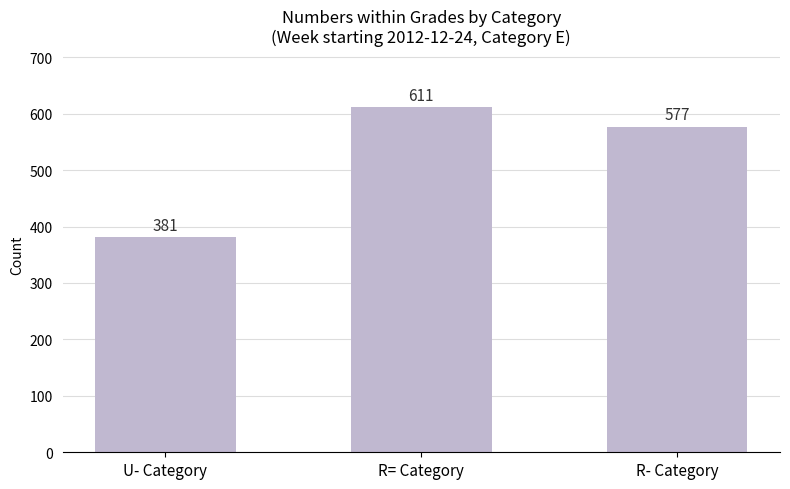

Which category has the highest value across all series?

R= Category